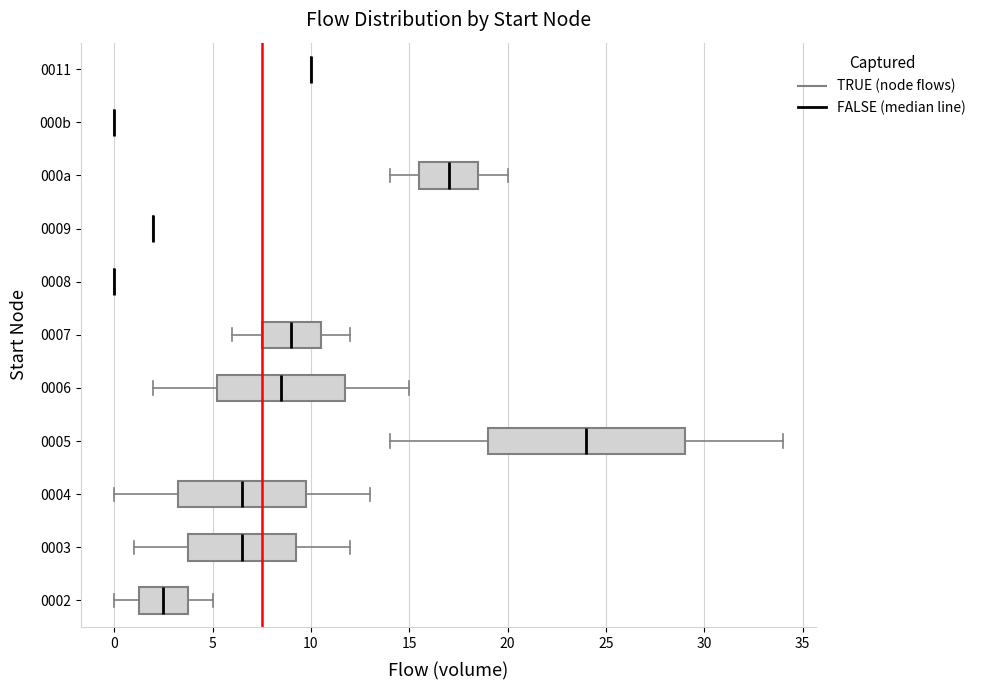

Where does the right whisker of the box for 000a end on the x-axis? The values are not printed on the chart, so give them approximately, as read against the axis.

20.0